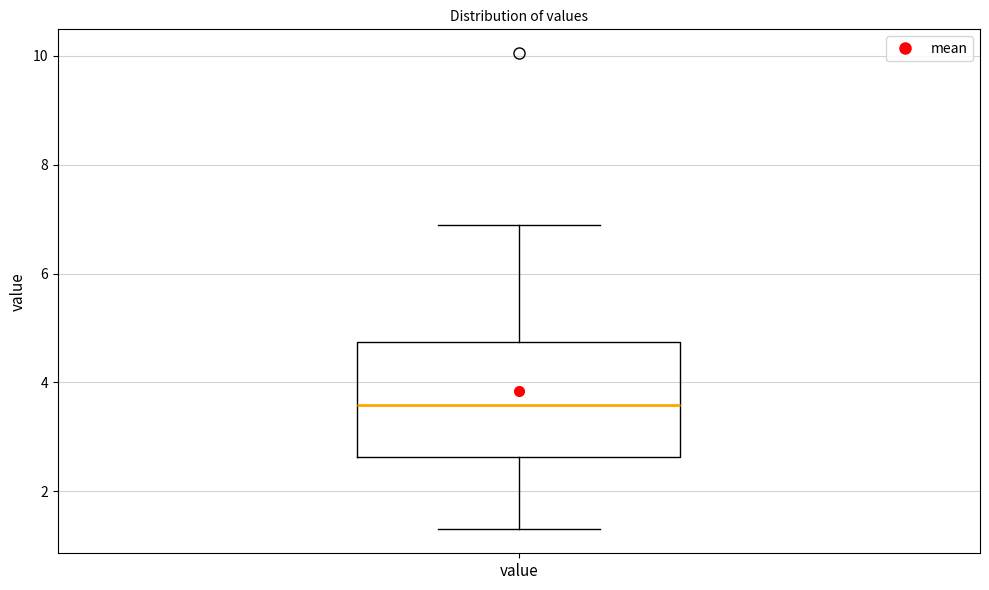

Where is the lower edge of the box for value on the y-axis? The values are not printed on the chart, so give them approximately, as read against the axis.

2.6